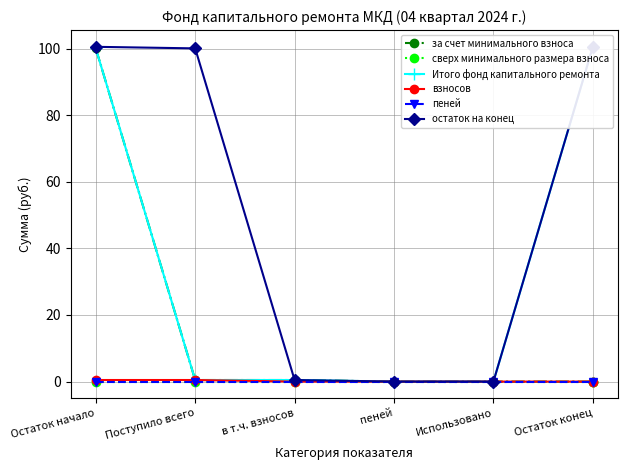

Is this an area chart (filled region under the line)?

No